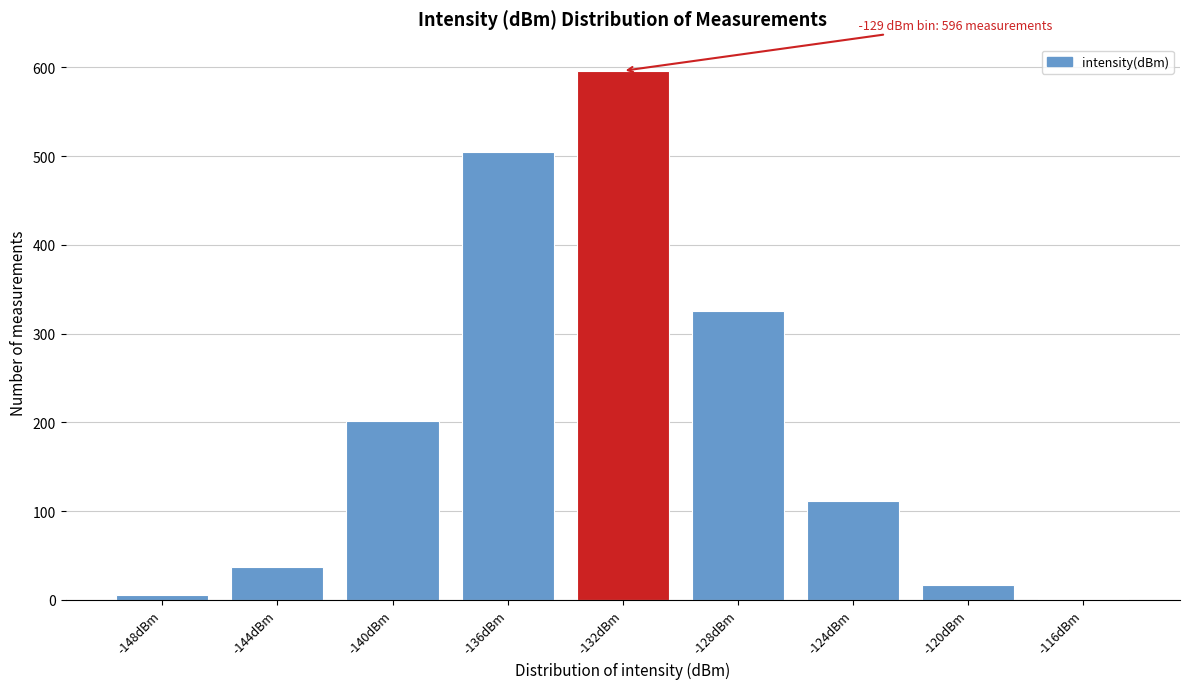

Reading right to left, transcribe all the data shown in this chart.

-116dBm=1	-120dBm=17	-124dBm=111	-128dBm=325	-132dBm=596	-136dBm=505	-140dBm=202	-144dBm=37	-148dBm=6